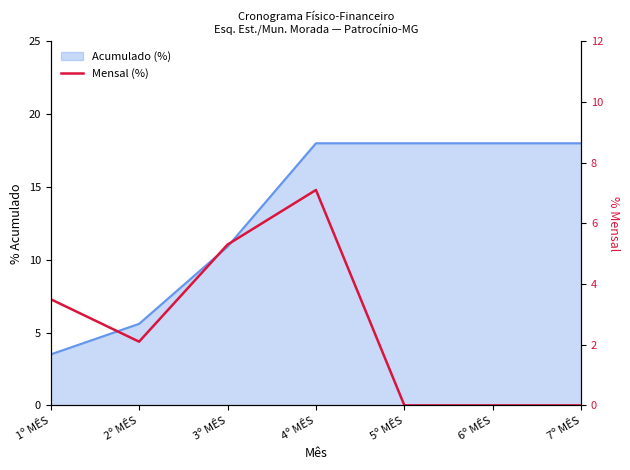

What is the label of the 7th point from the left?

7º MÊS